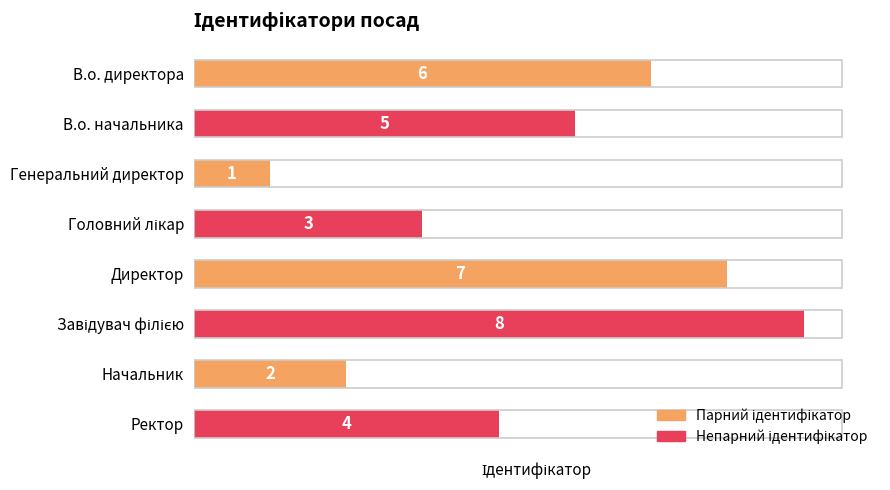

What is the label of the 2nd bar from the bottom?

Начальник